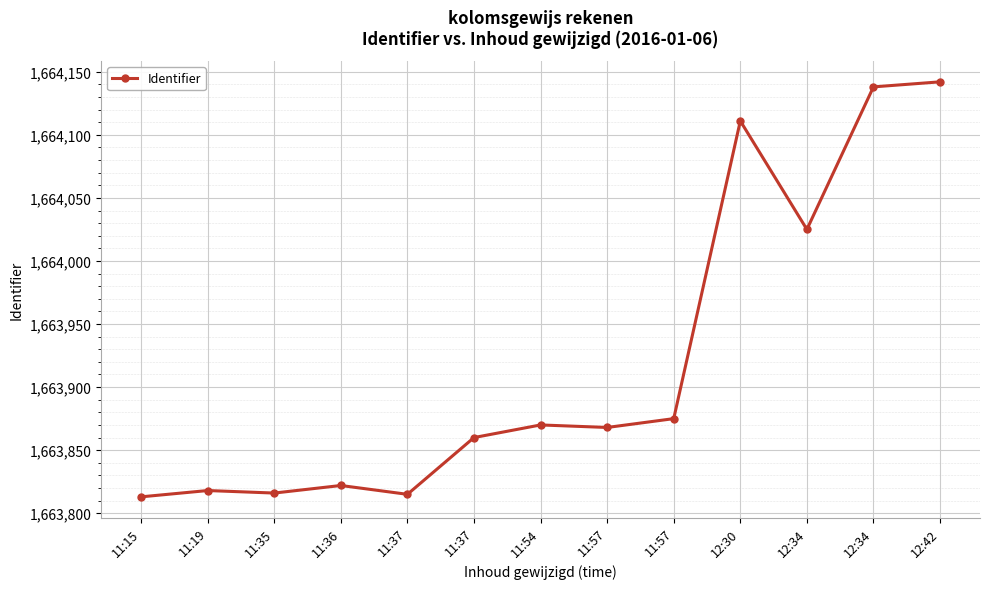

How many lines are shown in the chart?

1